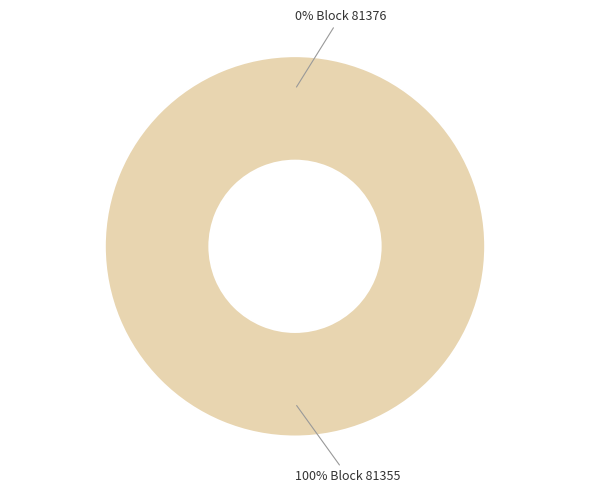

How many segments does this pie chart have?

2